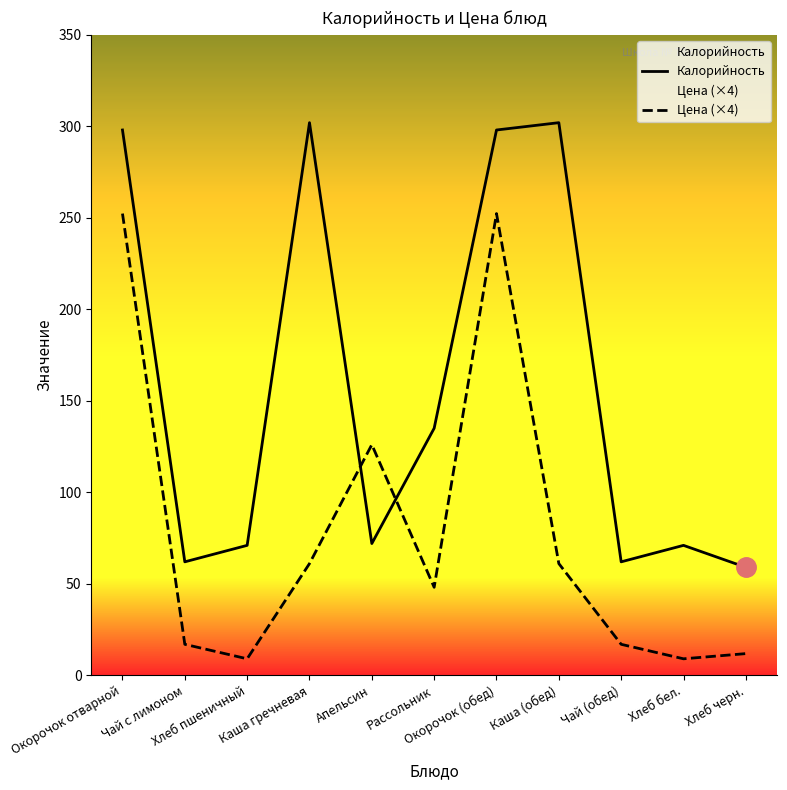

What is the label of the 2nd point from the right?

Хлеб бел.